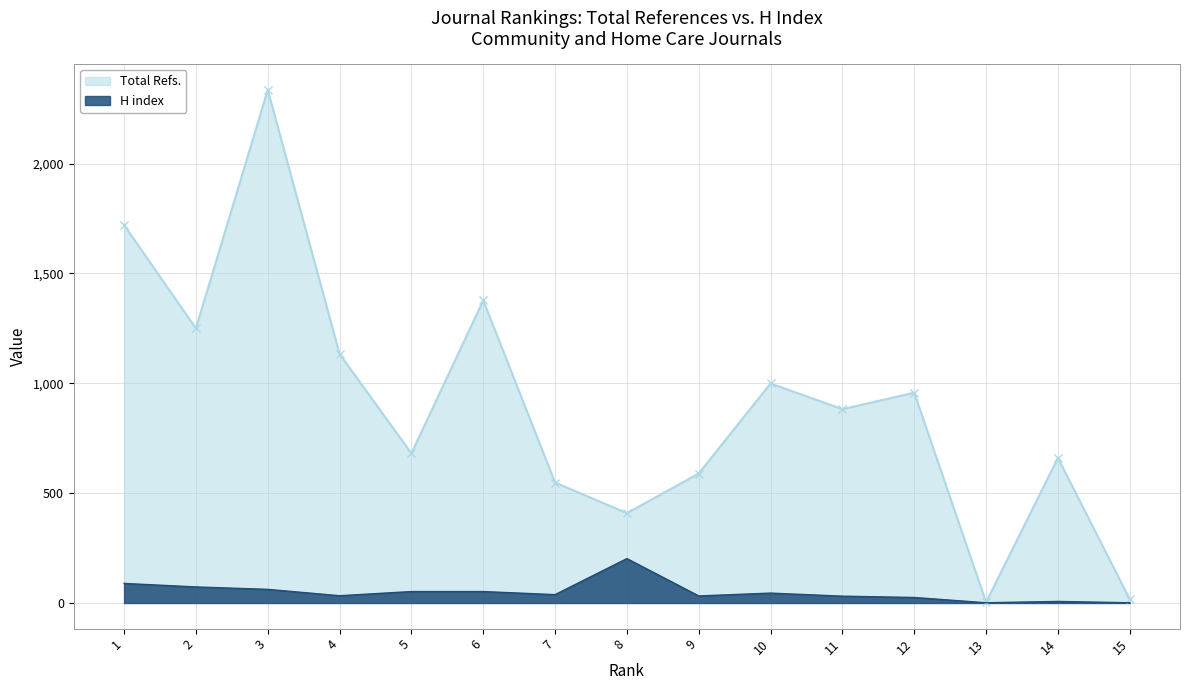

True or false: H index and Total Refs. cross at least once.

False